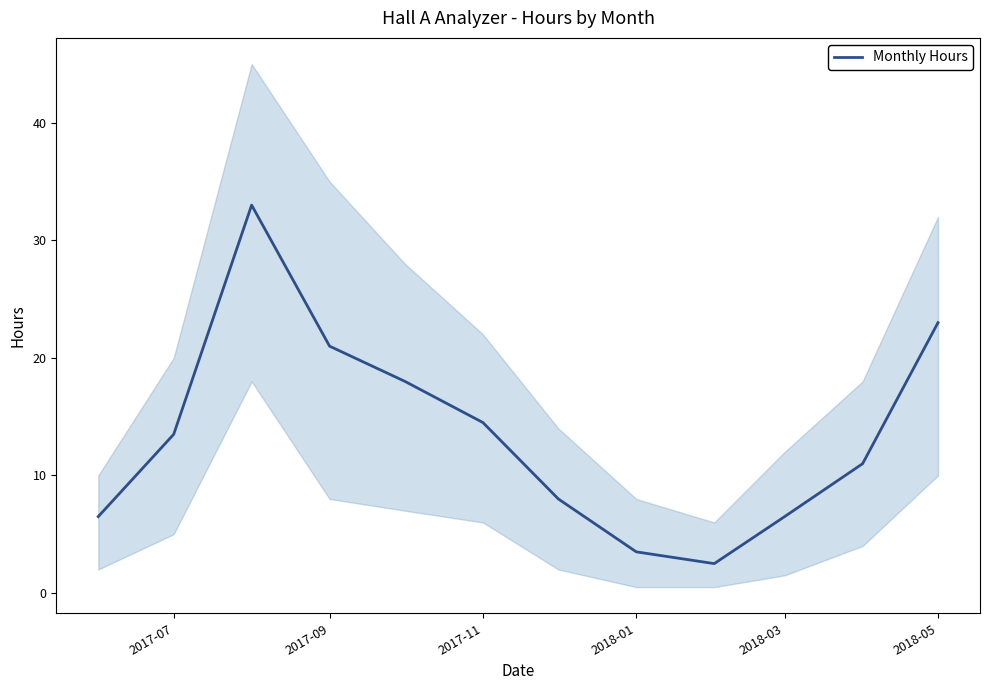

How many lines are shown in the chart?

1